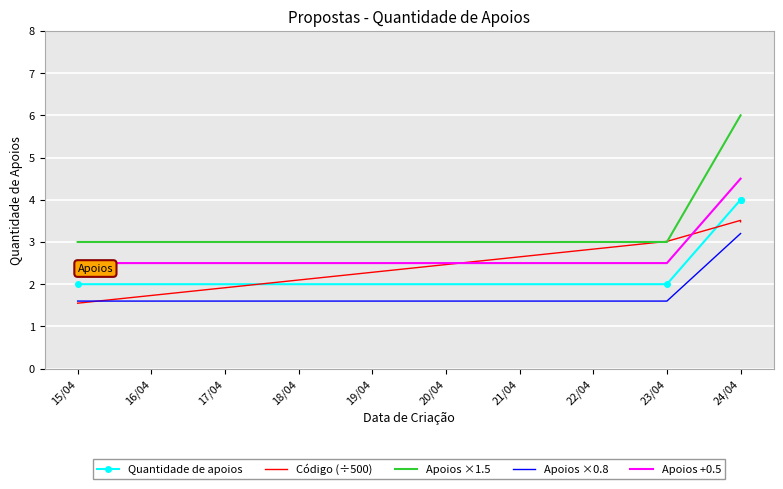

What is the difference between the maximum and minimum values in the Apoios ×0.8 series?

1.6